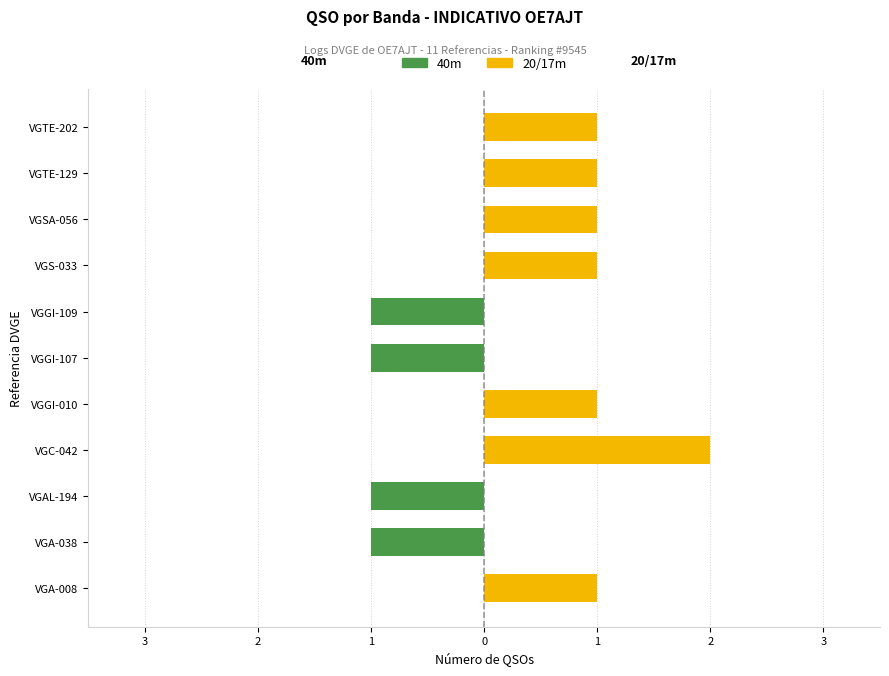

Between 1 and 7, which is larger?

7